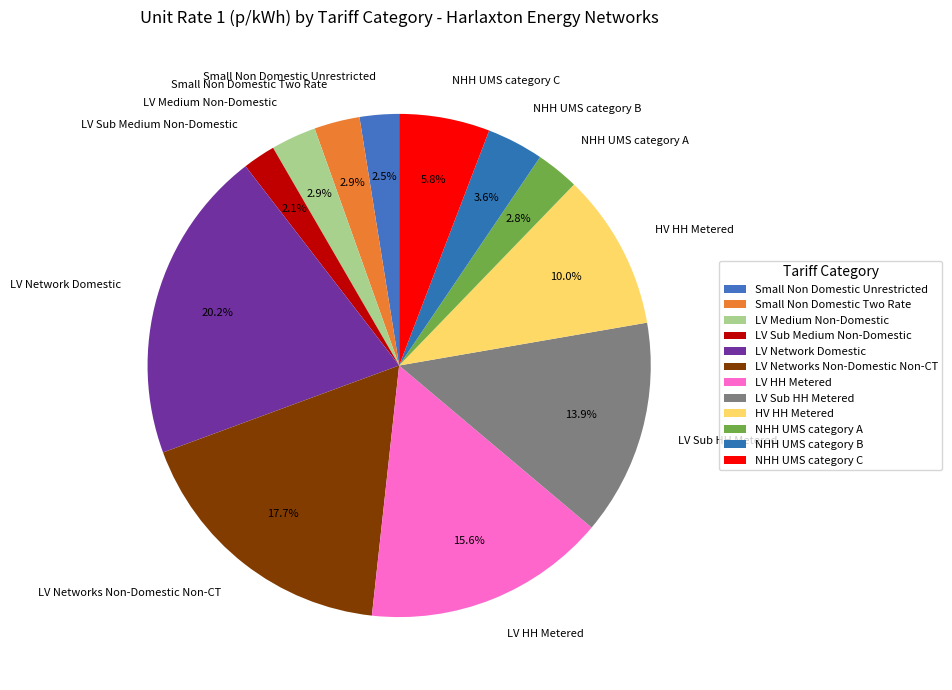

Which has a higher value, Small Non Domestic Two Rate or LV Networks Non-Domestic Non-CT?

LV Networks Non-Domestic Non-CT